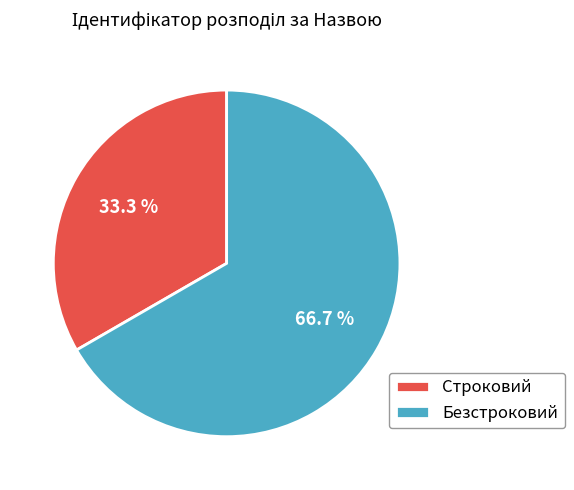

Between Строковий and Безстроковий, which is larger?

Безстроковий